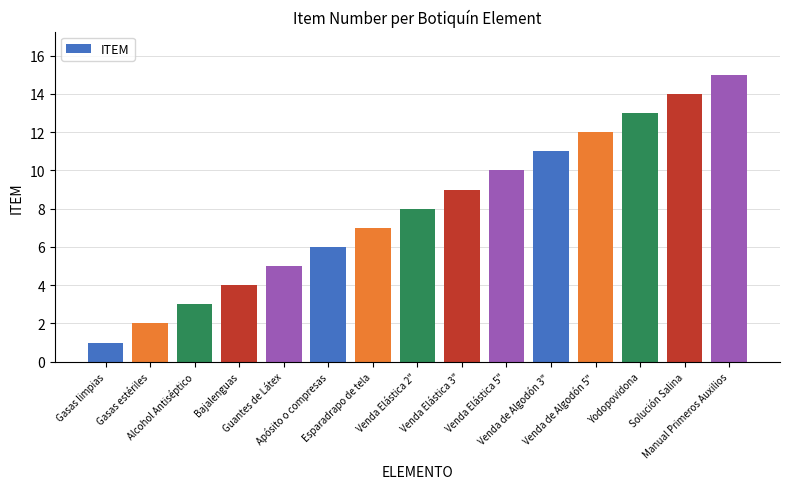

Count the number of categories in the chart.

15